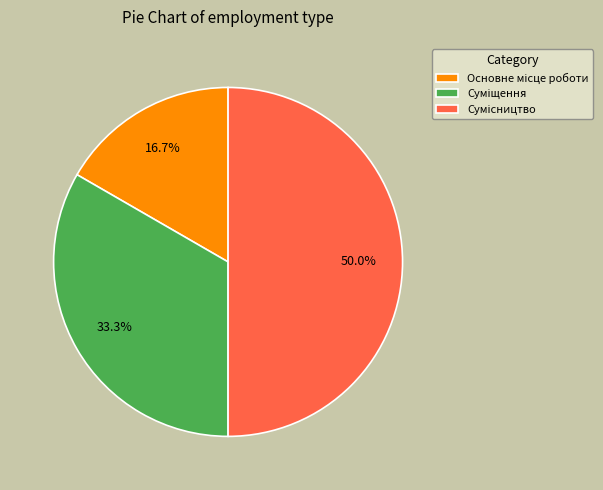

Does Сумісництво account for over 50% of the chart?

No